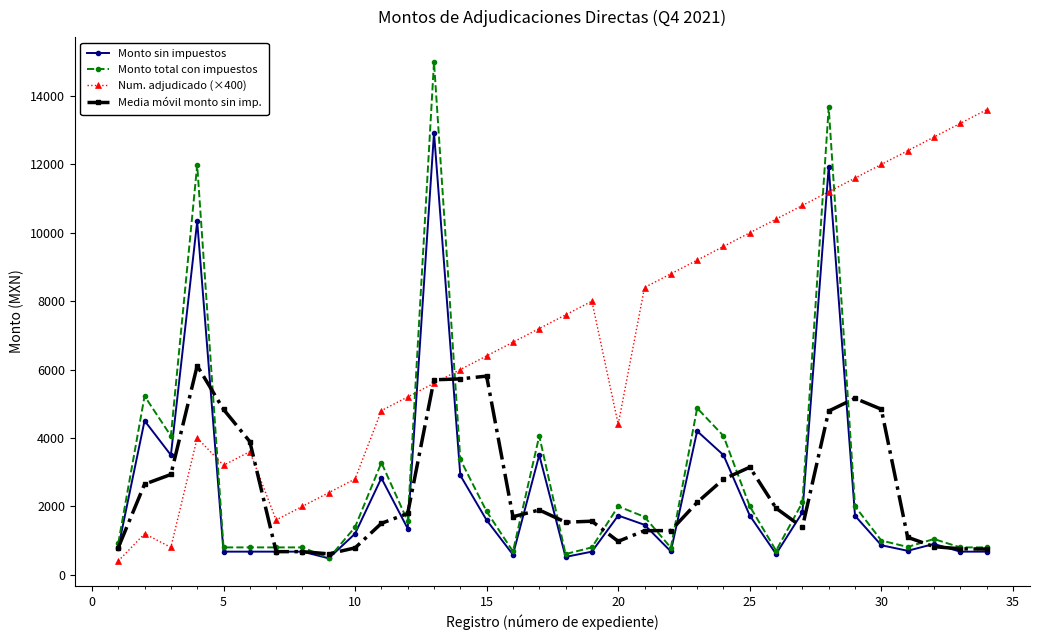

Does the chart display data point markers on the line(s)?

Yes